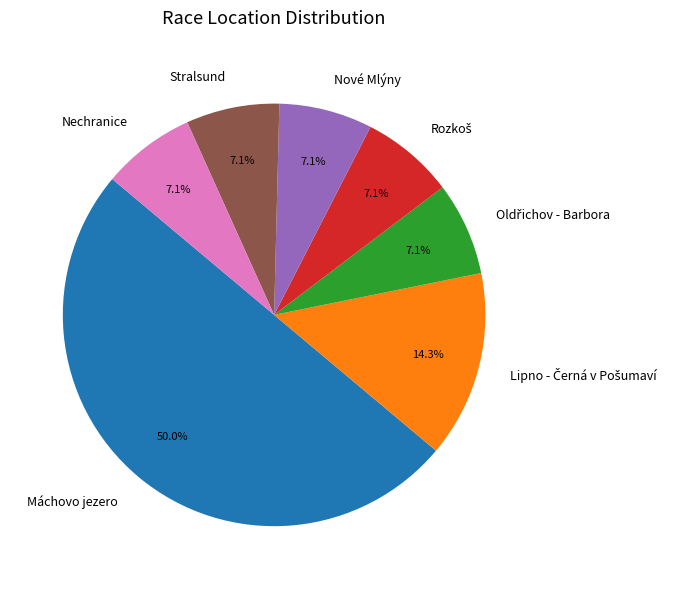

How much of the chart is everything except Nové Mlýny?

92.9%